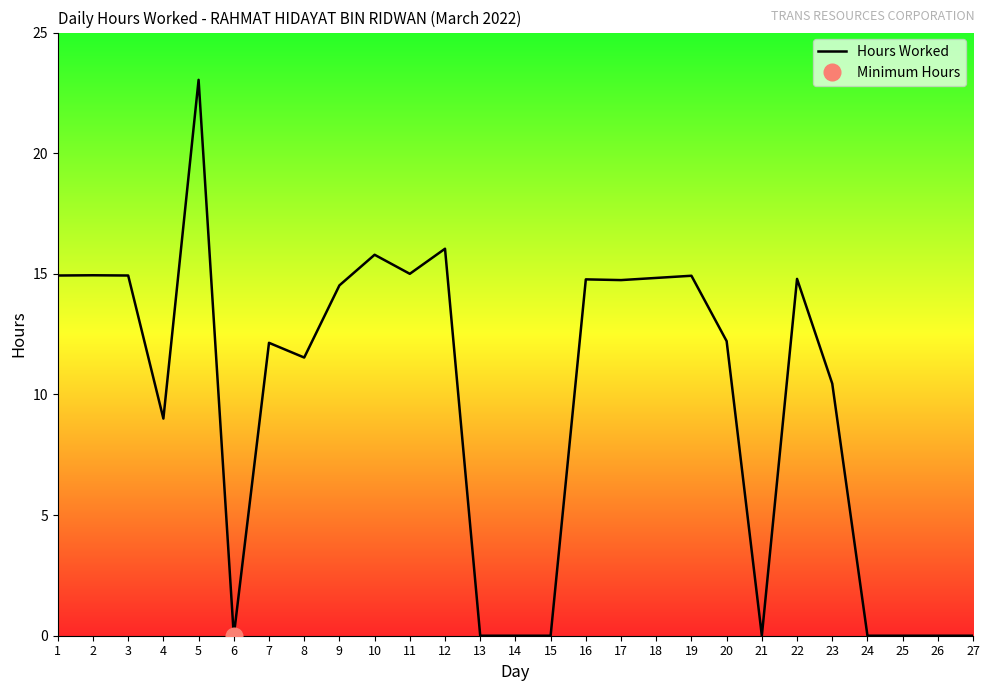

How many points are lower than both their immediate neighbors (excluding endpoints)?

6